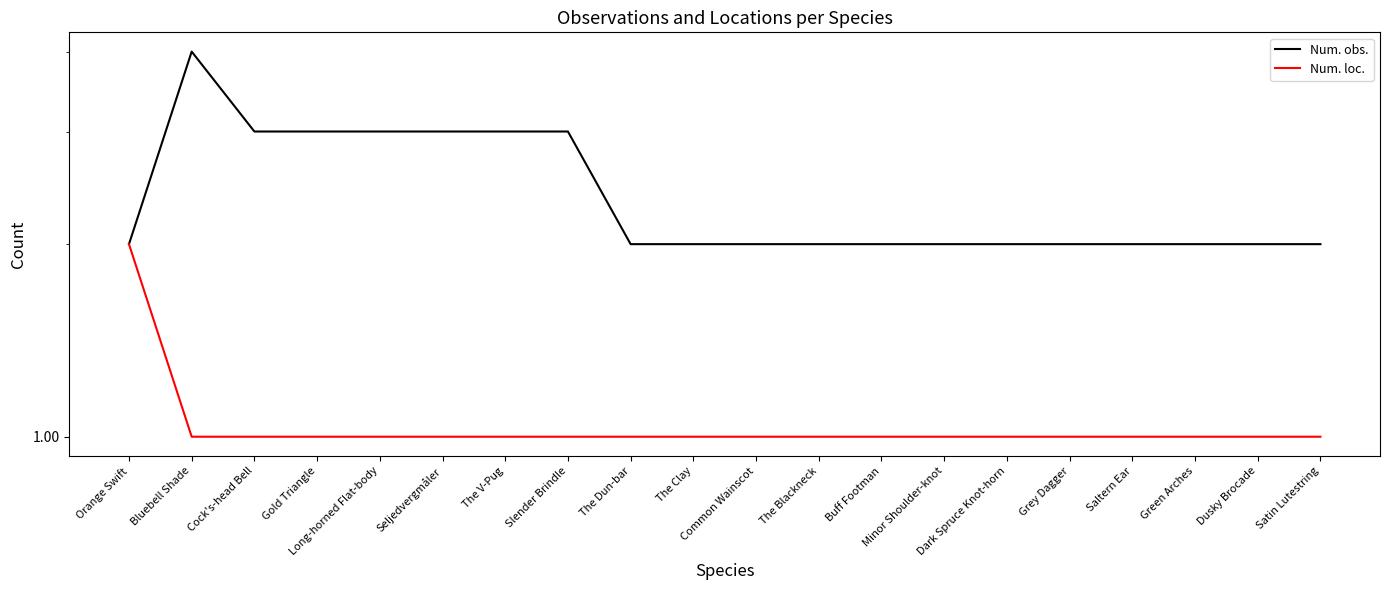

Reading right to left, extract all data points from this chart.

Num. obs.: 2	2	2	2	2	2	2	2	2	2	2	2	3	3	3	3	3	3	4	2
Num. loc.: 1	1	1	1	1	1	1	1	1	1	1	1	1	1	1	1	1	1	1	2